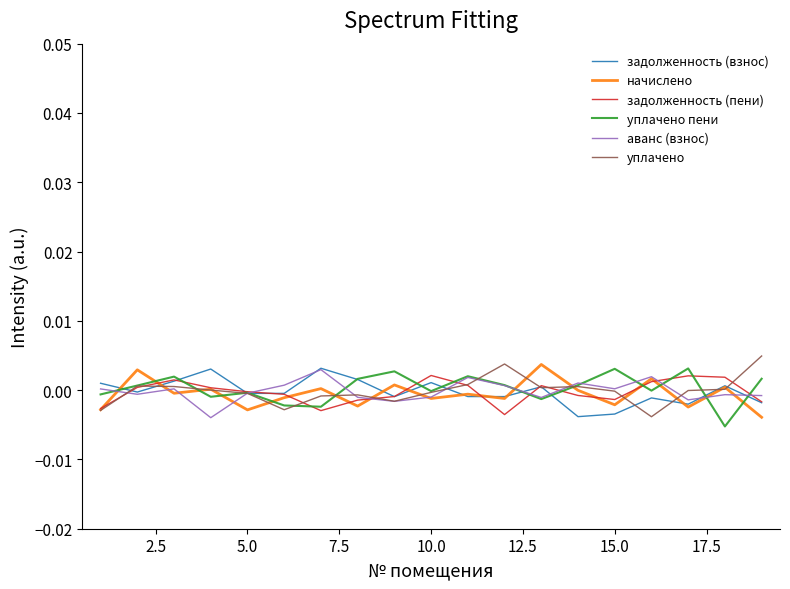

What are all the series names shown in the legend?

задолженность (взнос), начислено, задолженность (пени), уплачено пени, аванс (взнос), уплачено